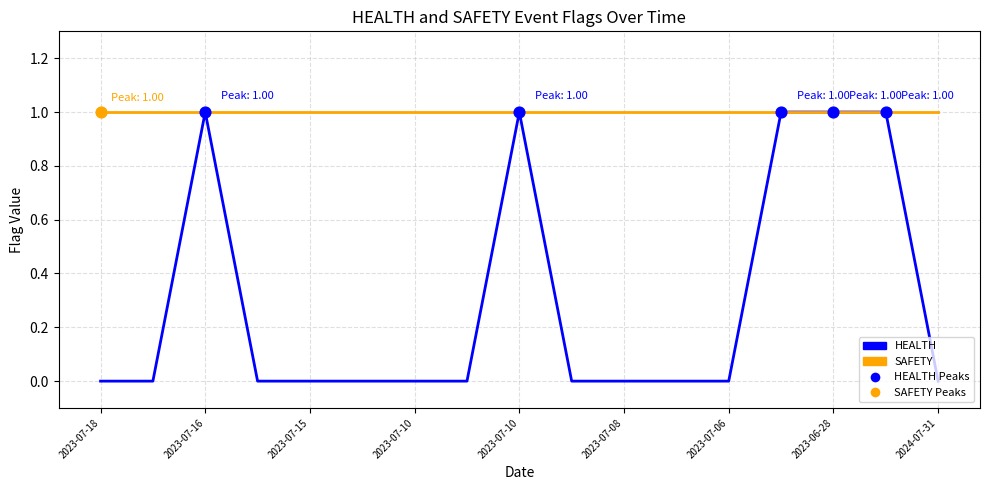

Which series has the widest spread of values?

HEALTH